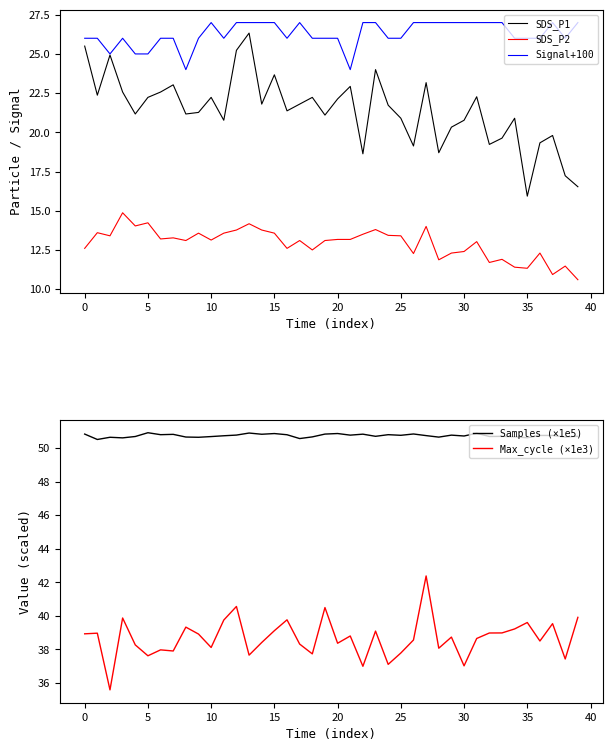

Is it true that SDS_P1 equals 4.2 at 39?

False